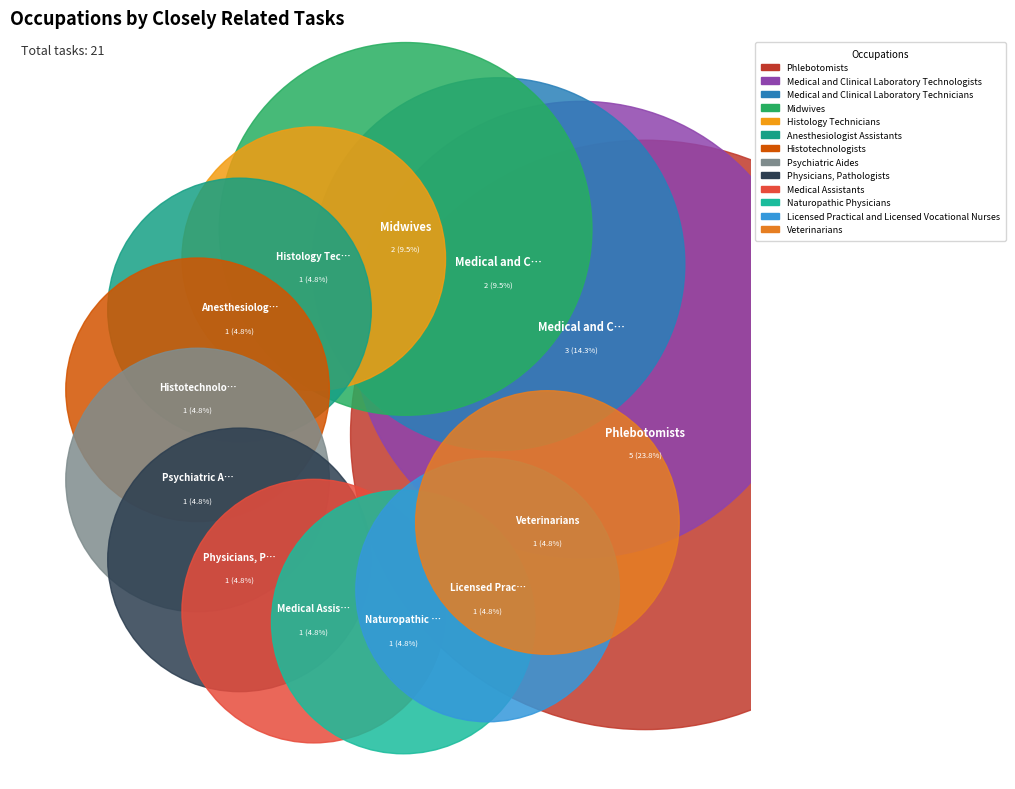

What are all the series names shown in the legend?

Phlebotomists, Medical and Clinical Laboratory Technologists, Medical and Clinical Laboratory Technicians, Midwives, Histology Technicians, Anesthesiologist Assistants, Histotechnologists, Psychiatric Aides, Physicians, Pathologists, Medical Assistants, Naturopathic Physicians, Licensed Practical and Licensed Vocational Nurses, Veterinarians